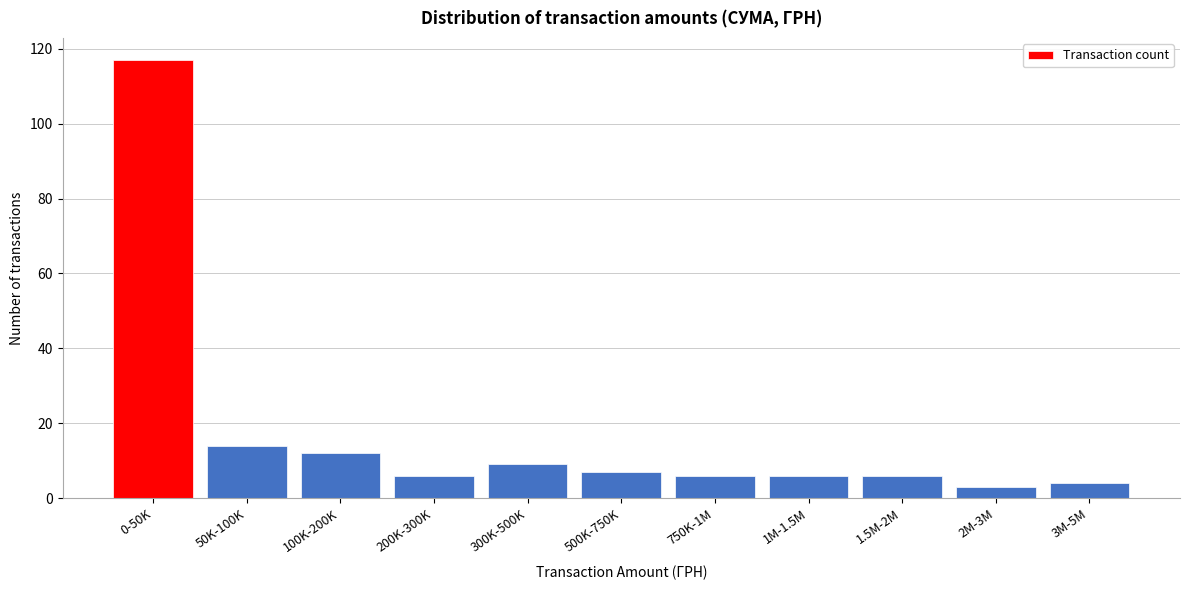

Reading left to right, transcribe all the data shown in this chart.

0-50K=117	50K-100K=14	100K-200K=12	200K-300K=6	300K-500K=9	500K-750K=7	750K-1M=6	1M-1.5M=6	1.5M-2M=6	2M-3M=3	3M-5M=4